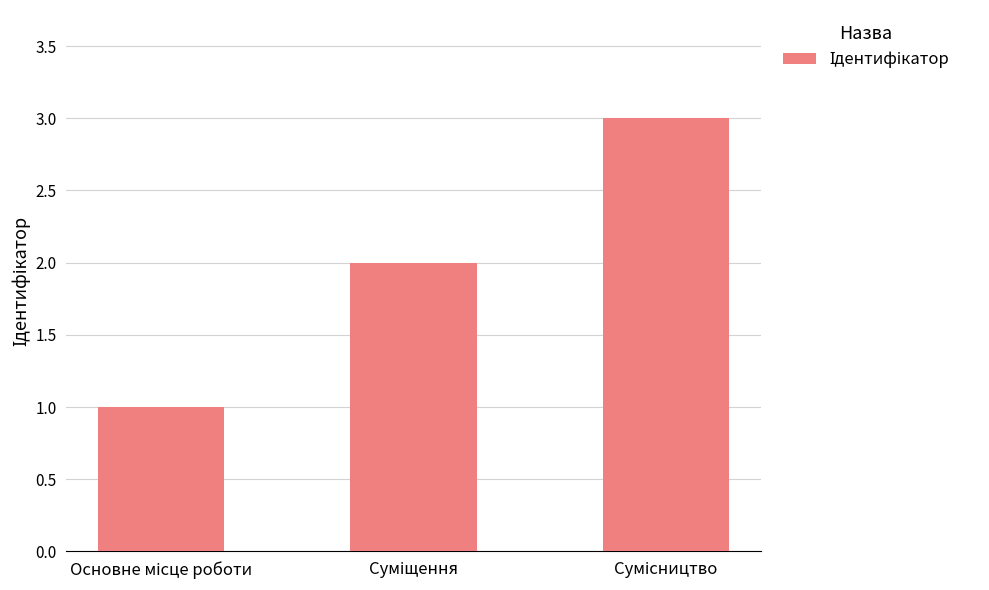

How many data points are less than 2?

1